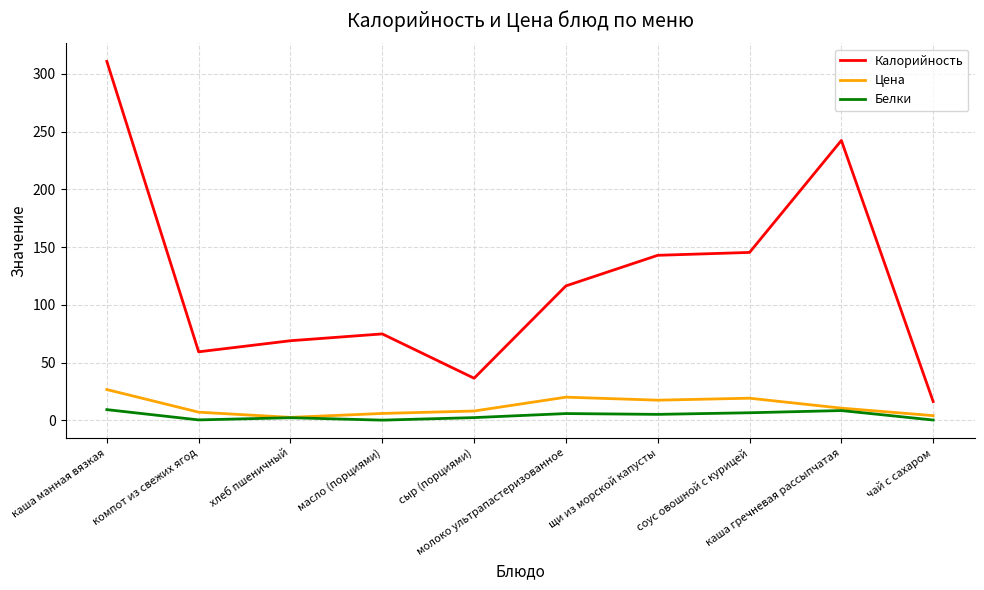

How many series are shown in this chart?

3